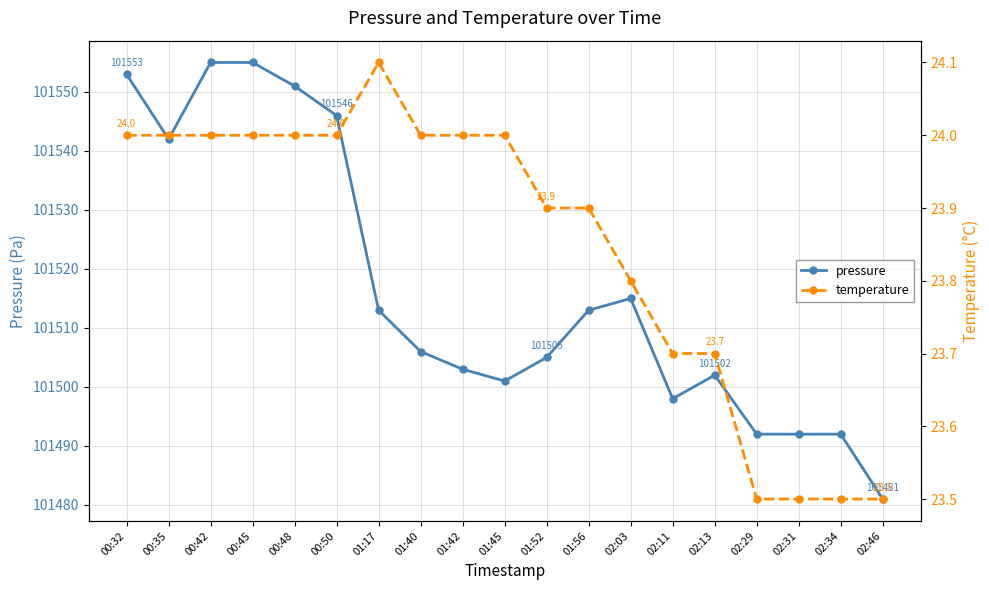

At which category does pressure reach its first local peak?

02:03